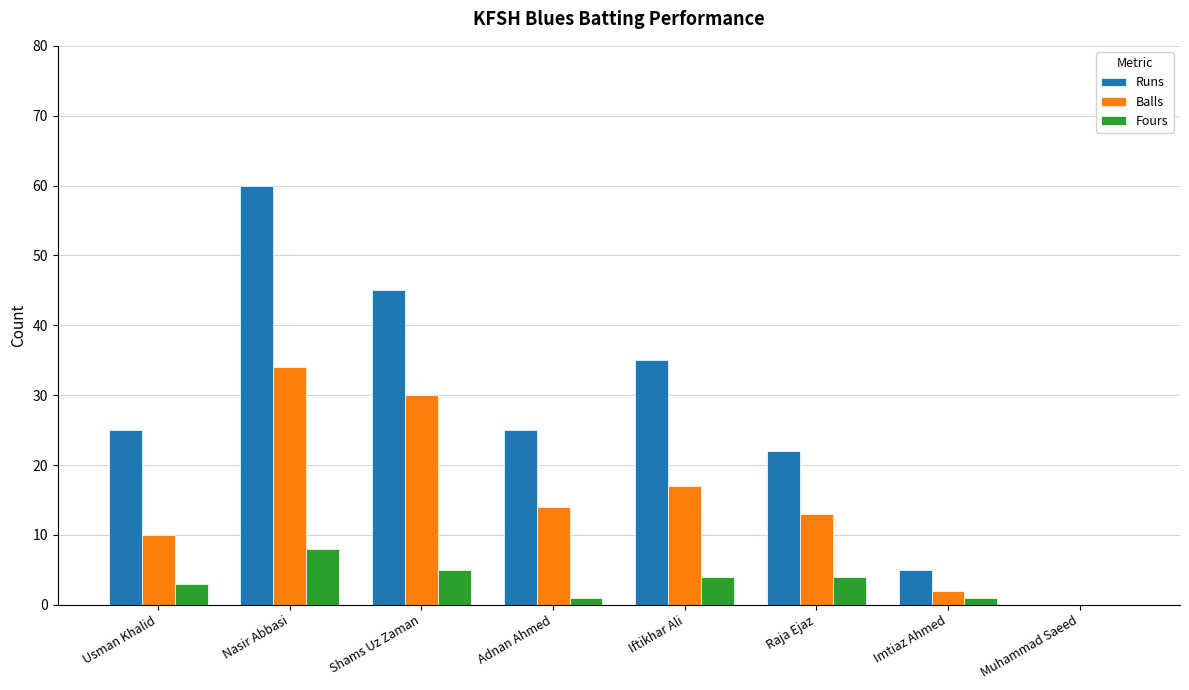

At which category is the sum across all series the highest?

Nasir Abbasi